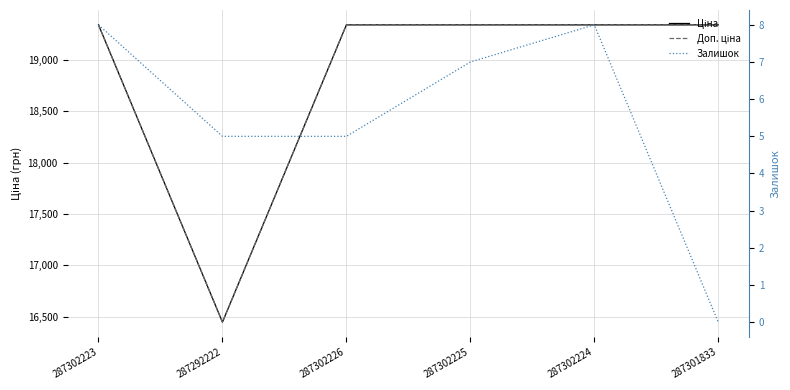

Which series has the largest range (max minus min)?

Ціна